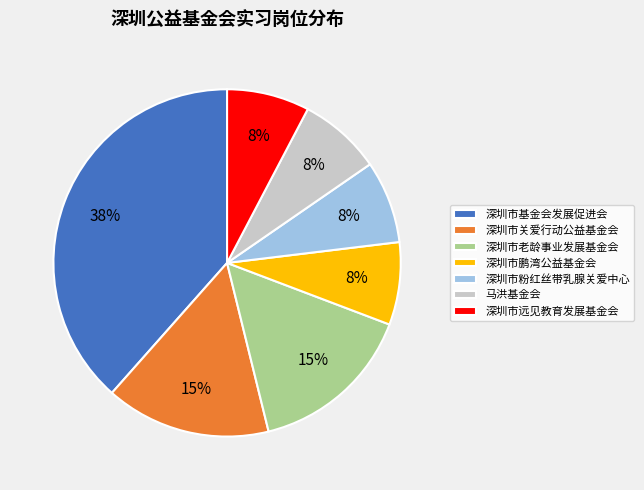

Is the sum of 深圳市远见教育发展基金会 and 深圳市鹏湾公益基金会 greater than half?

No